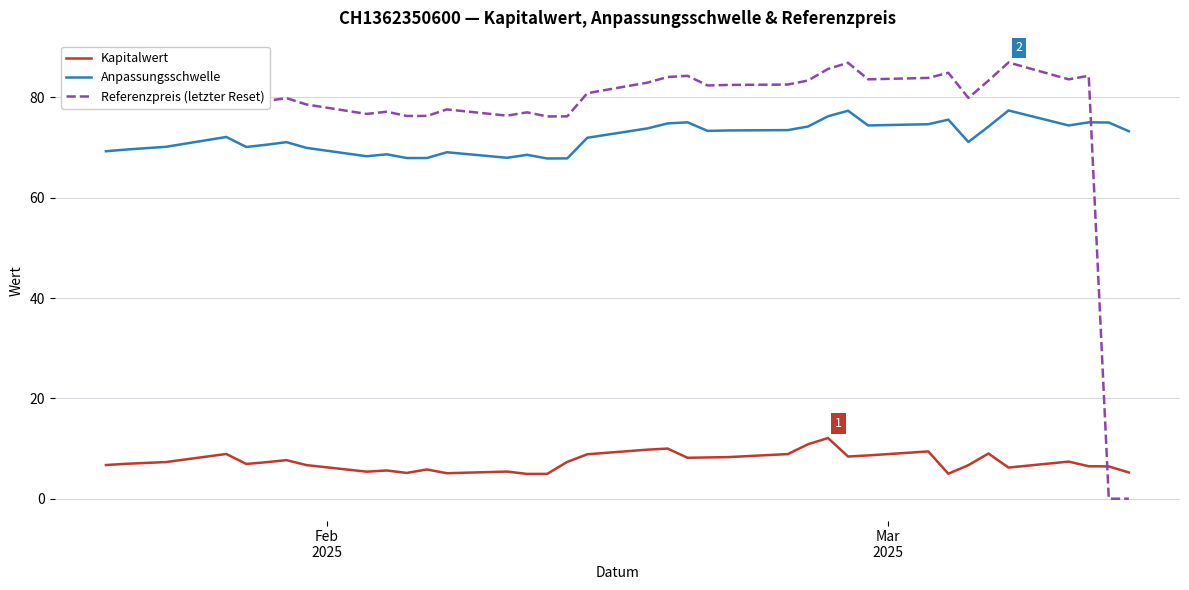

What is the difference between the maximum and second lowest values in the Referenzpreis (letzter Reset) series?

87.0